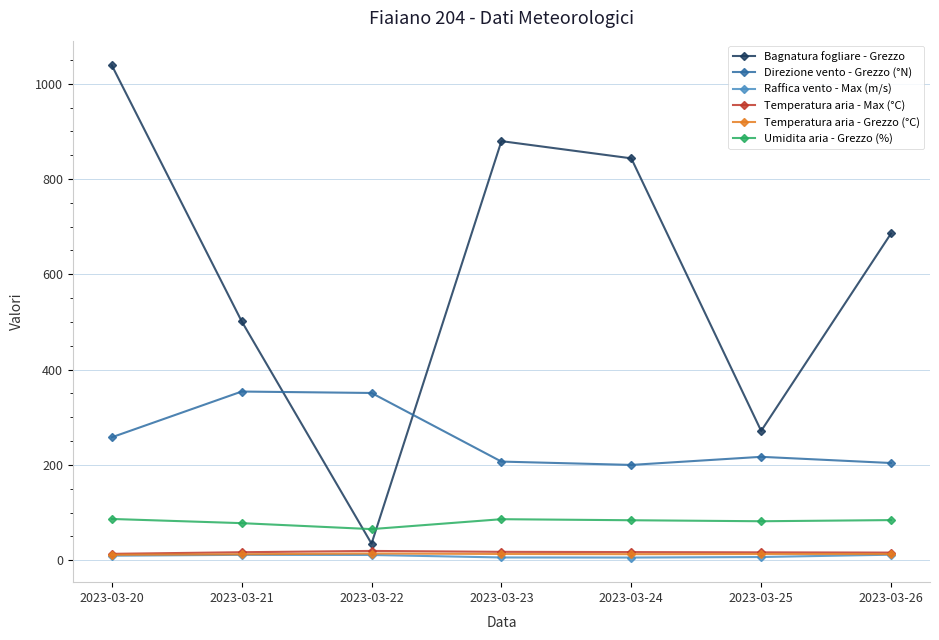

Is the value of Direzione vento - Grezzo (°N) at 2023-03-25 greater than the value of Bagnatura fogliare - Grezzo at 2023-03-23?

No